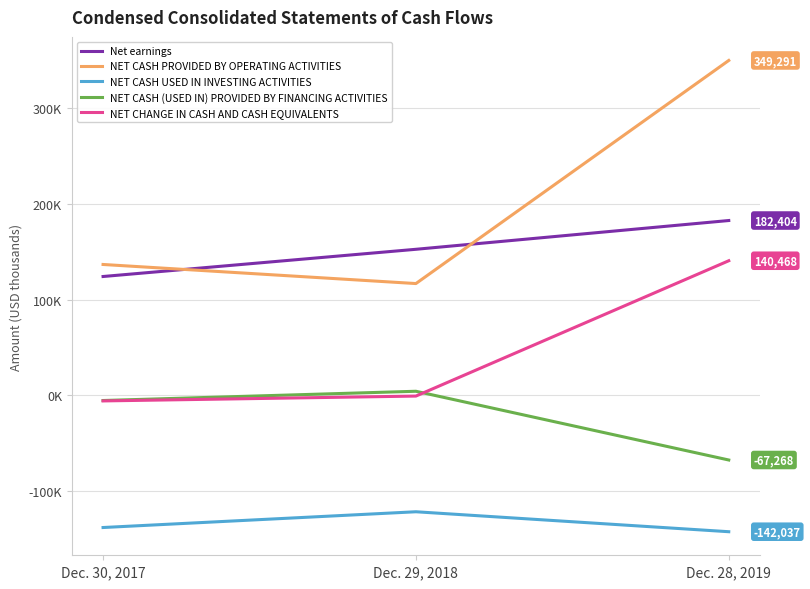

Reading left to right, extract all data points from this chart.

Net earnings: Dec. 30, 2017=124040	Dec. 29, 2018=152412	Dec. 28, 2019=182404
NET CASH PROVIDED BY OPERATING ACTIVITIES: Dec. 30, 2017=136583	Dec. 29, 2018=116685	Dec. 28, 2019=349291
NET CASH USED IN INVESTING ACTIVITIES: Dec. 30, 2017=-137659	Dec. 29, 2018=-121232	Dec. 28, 2019=-142037
NET CASH (USED IN) PROVIDED BY FINANCING ACTIVITIES: Dec. 30, 2017=-5247	Dec. 29, 2018=4393	Dec. 28, 2019=-67268
NET CHANGE IN CASH AND CASH EQUIVALENTS: Dec. 30, 2017=-5673	Dec. 29, 2018=-618	Dec. 28, 2019=140468